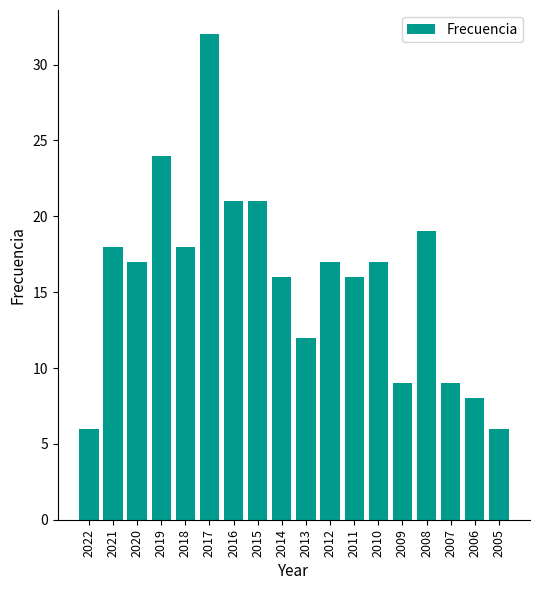

How many distinct data groups are displayed?

1